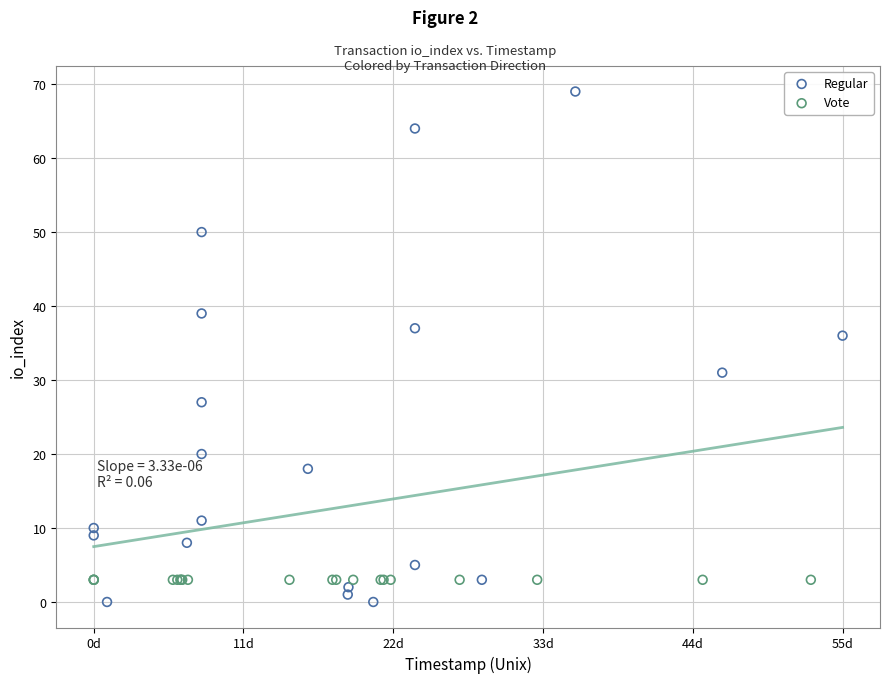

Which series reaches the maximum Y coordinate?

Regular